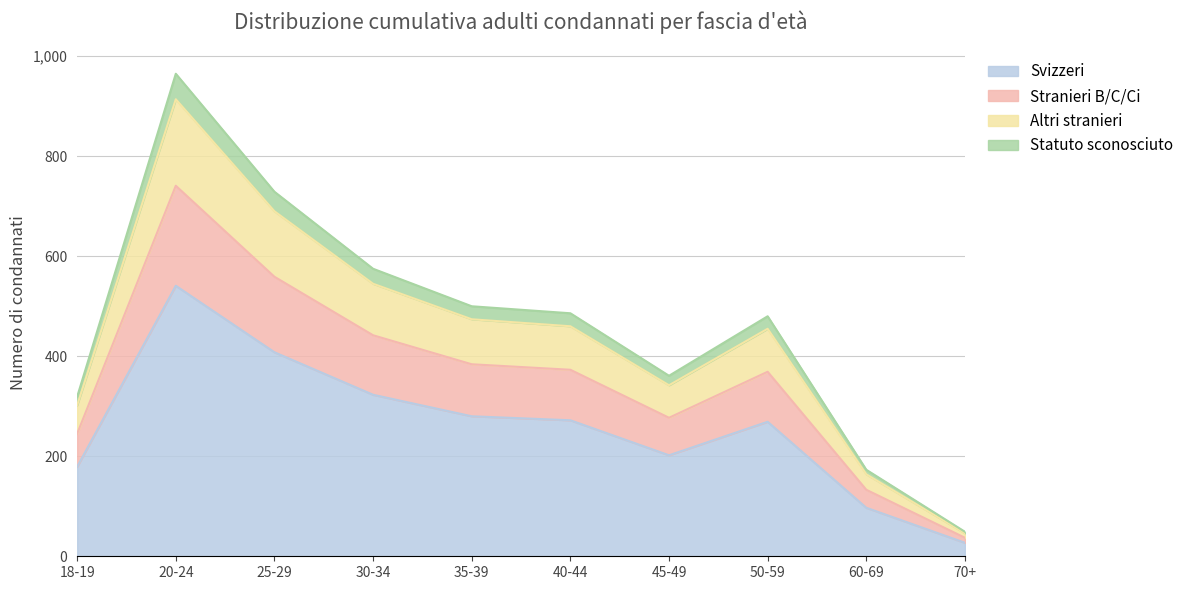

At which category is the sum across all series the highest?

20-24